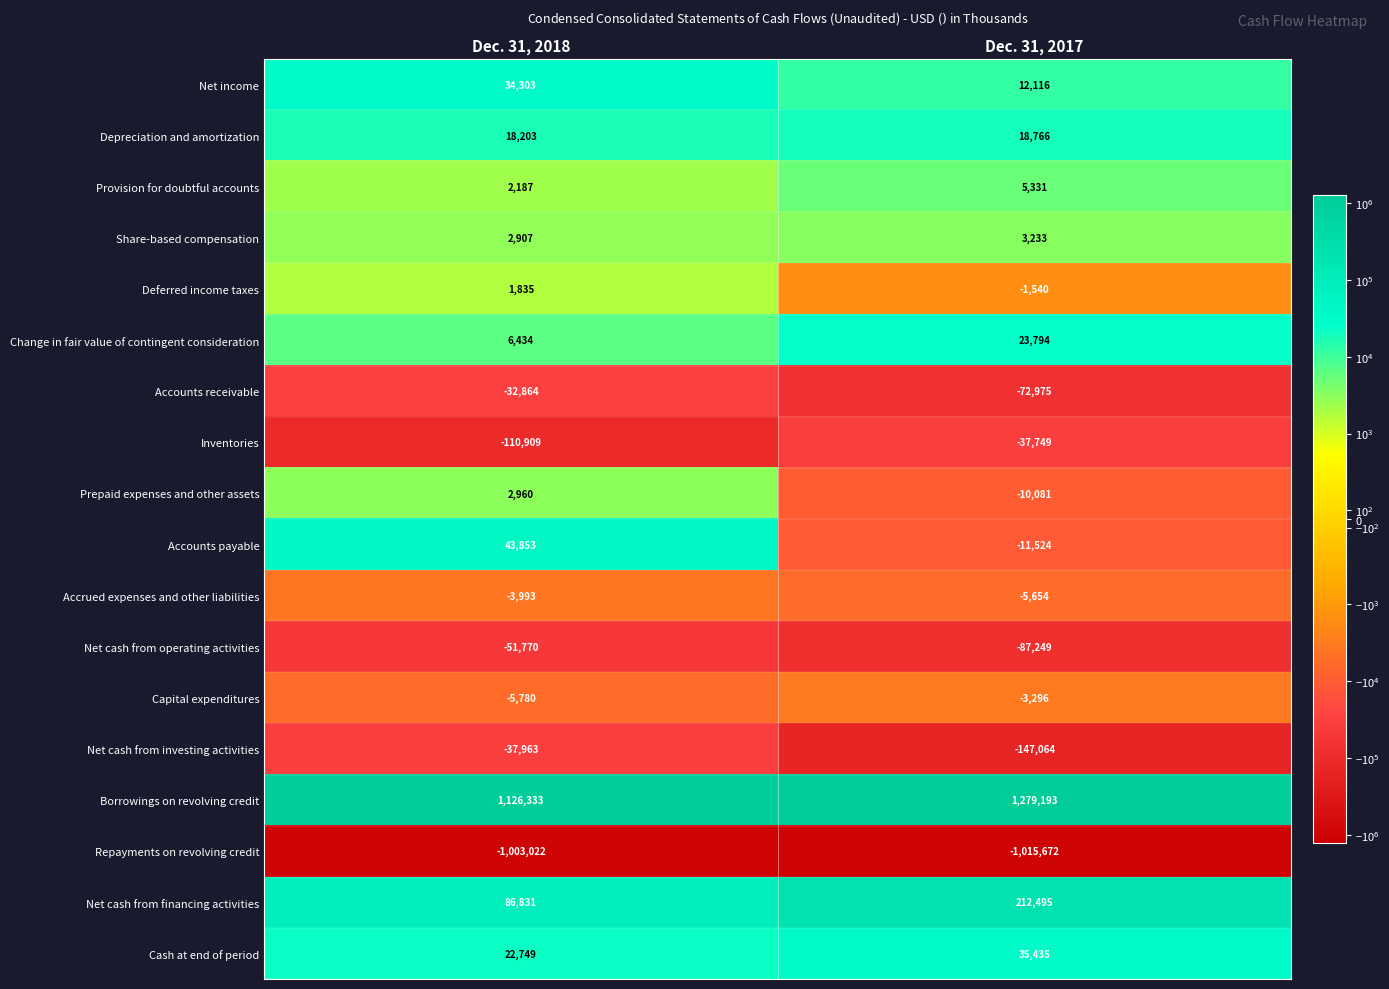

Where is Inventories nearest to the value -74329?

Dec. 31, 2018